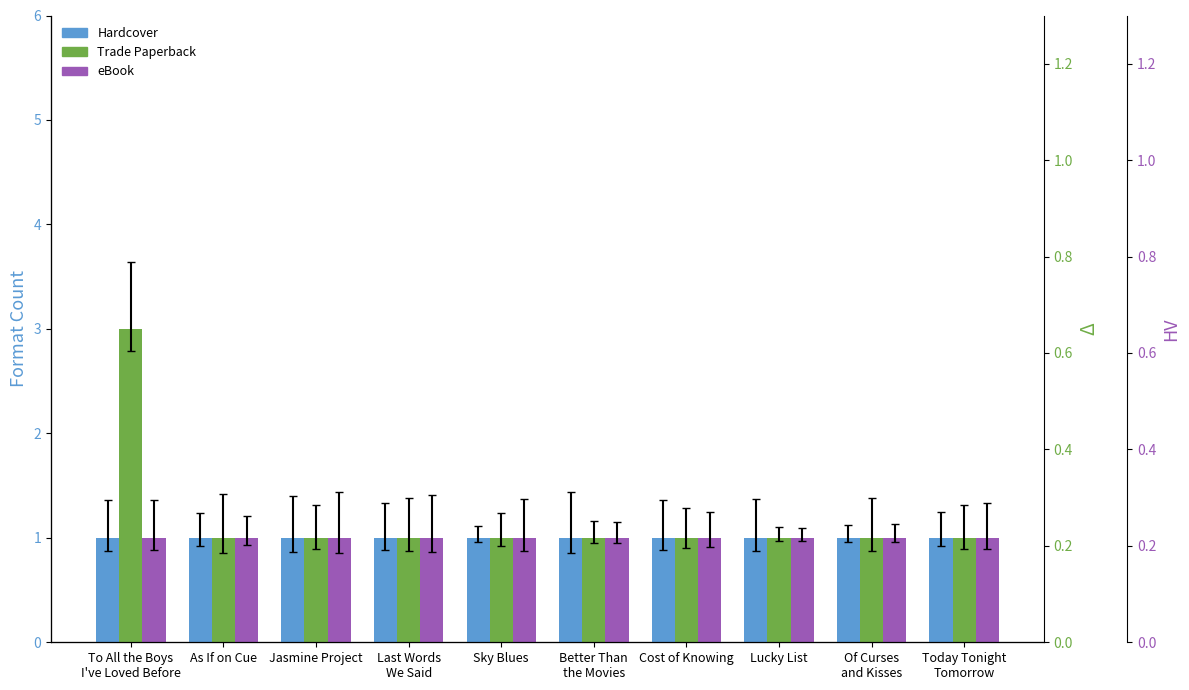

Reading left to right, extract all data points from this chart.

Hardcover: 1	1	1	1	1	1	1	1	1	1
Trade Paperback: 3	1	1	1	1	1	1	1	1	1
eBook: 1	1	1	1	1	1	1	1	1	1